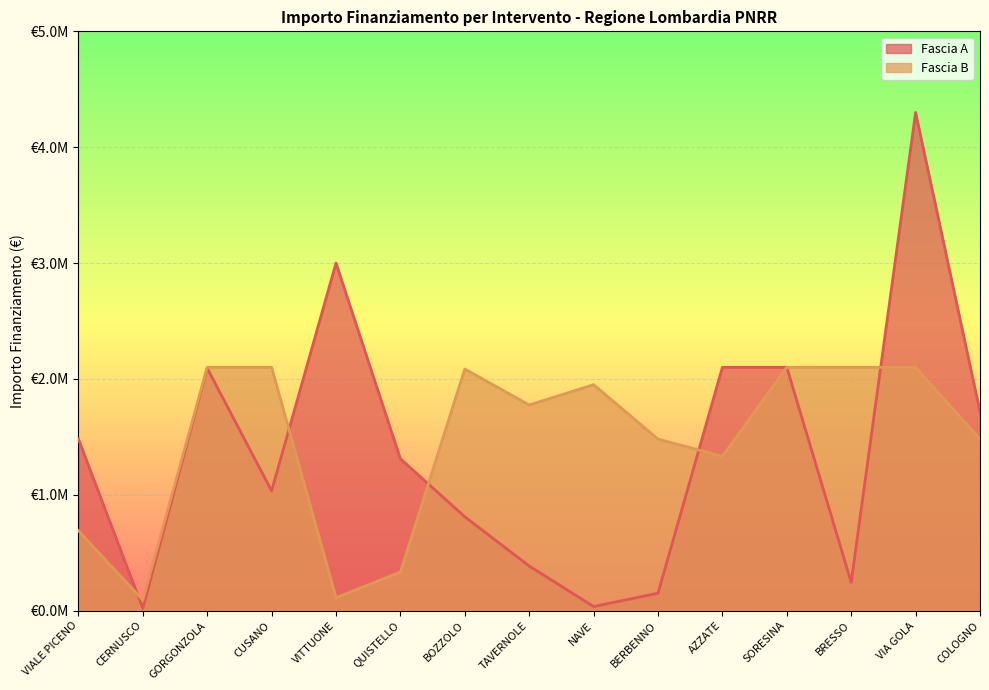

Reading left to right, list all the values displayed in this chart.

Fascia A: VIALE PICENO=1481481.0	CERNUSCO=20000.0	GORGONZOLA=2092599.0	CUSANO=1033550.0	VITTUONE=3000000.0	QUISTELLO=1310324.0	BOZZOLO=810061.0	TAVERNOLE=385000.0	NAVE=35000.0	BERBENNO=150000.0	AZZATE=2100000.0	SORESINA=2100000.0	BRESSO=243996.0	VIA GOLA=4300000.0	COLOGNO=1716421.0
Fascia B: VIALE PICENO=690000.0	CERNUSCO=91080.4	GORGONZOLA=2100000.0	CUSANO=2100000.0	VITTUONE=111421.0	QUISTELLO=332443.0	BOZZOLO=2085000.0	TAVERNOLE=1775096.0	NAVE=1950000.0	BERBENNO=1480600.0	AZZATE=1331852.0	SORESINA=2100000.0	BRESSO=2100000.0	VIA GOLA=2100000.0	COLOGNO=1481481.0